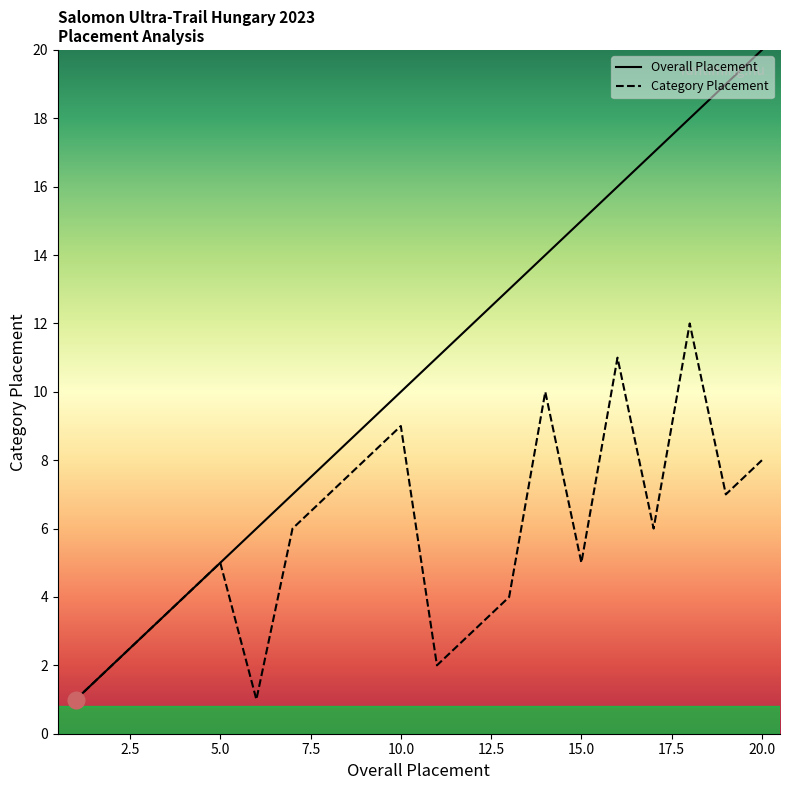

Is it true that Overall Placement equals 3 at 2?

False